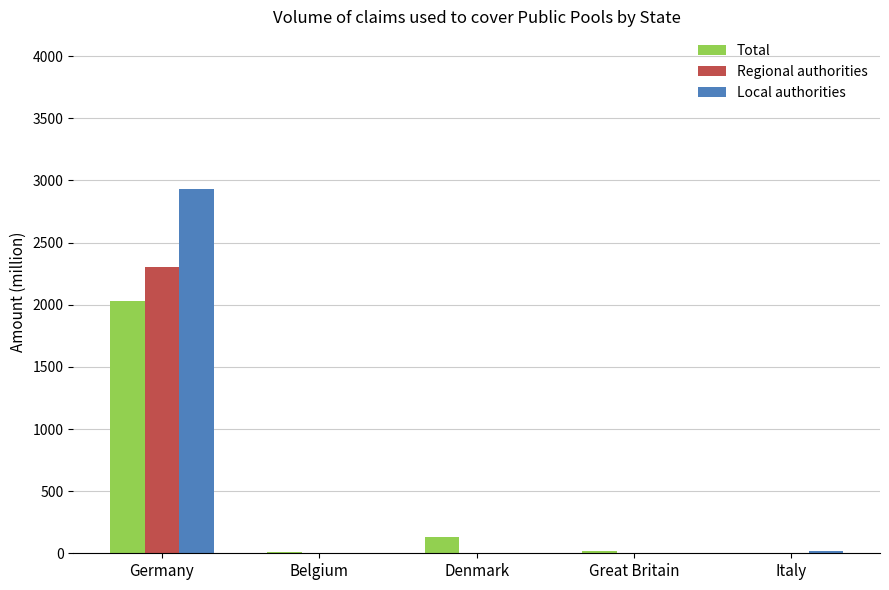

What is the total value across all series at Belgium?

14.2